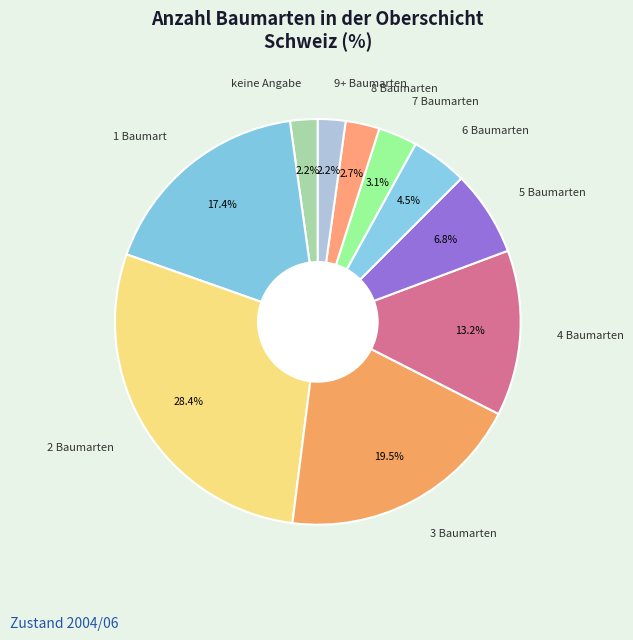

Is 3 Baumarten the majority of the pie?

No